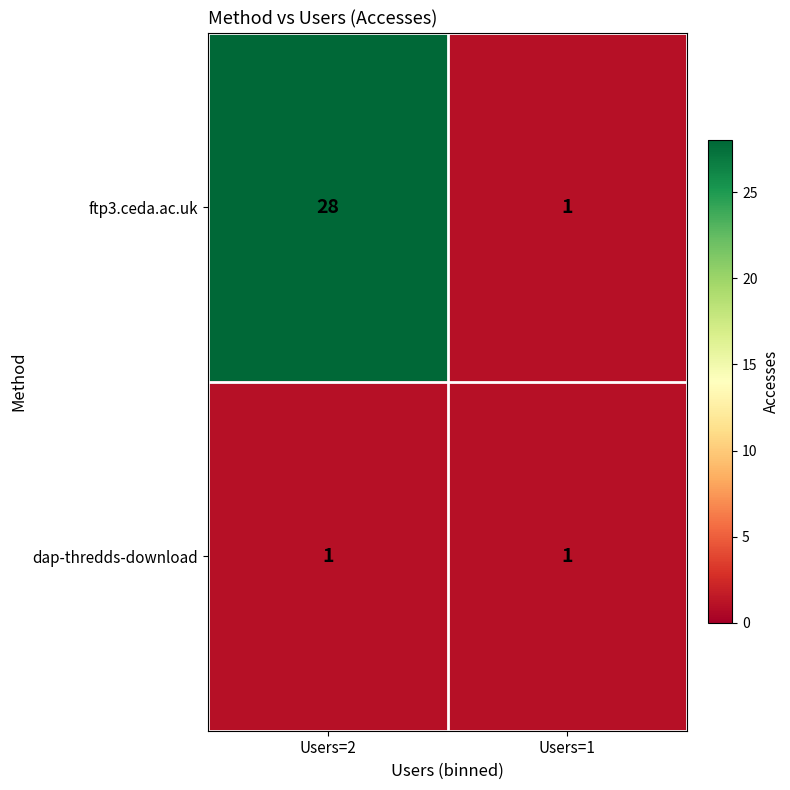

What is the maximum value shown in the chart?

28